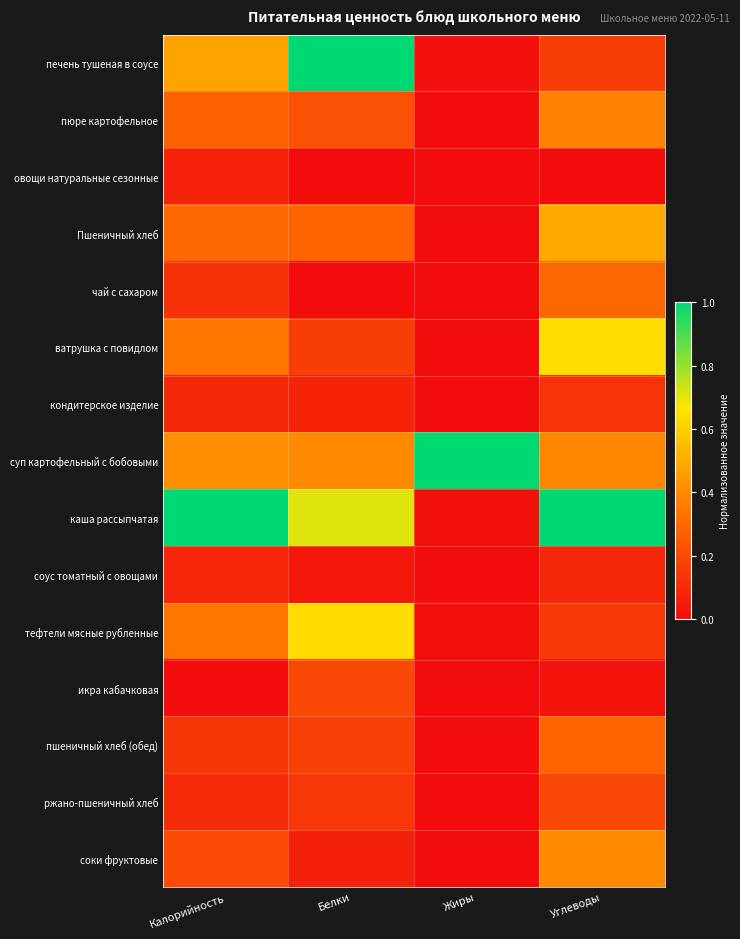

Which series changed the most between Калорийность and Жиры?

каша рассыпчатая